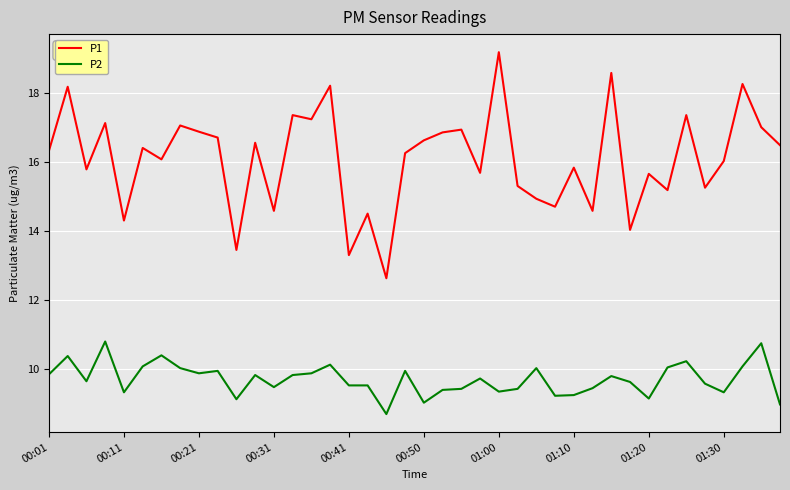

What is the difference between the maximum and minimum values in the P2 series?

2.1